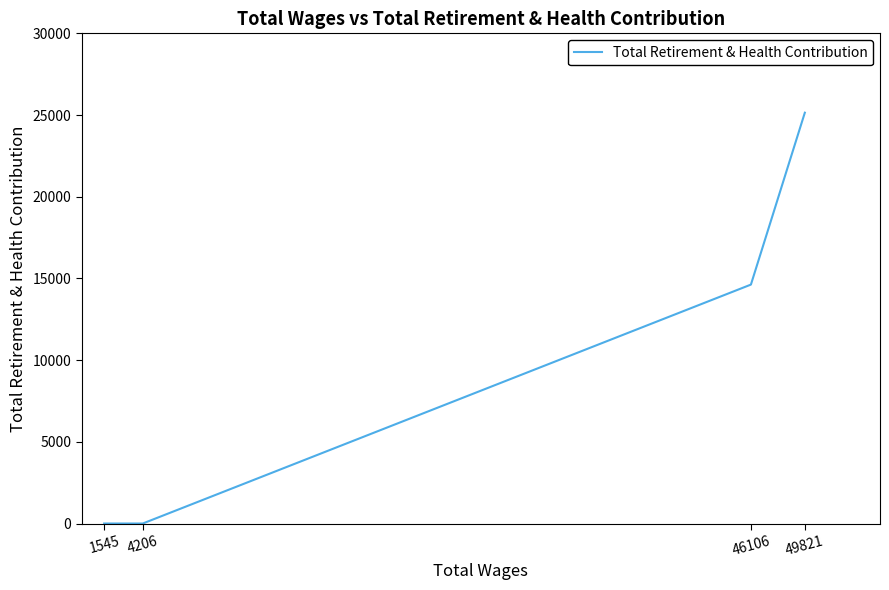

What is the difference between the maximum and minimum values?

25143